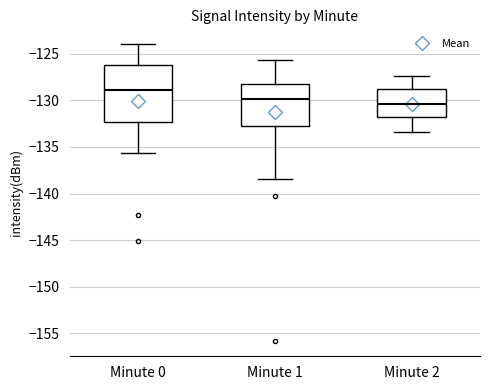

Which box has the lowest median line?

Minute 2